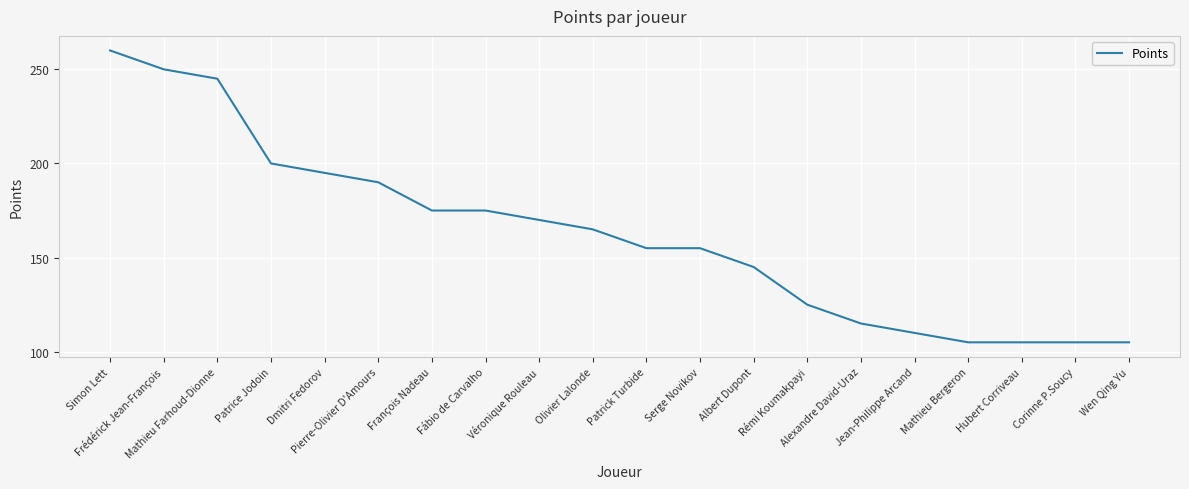

What is the difference between the maximum and minimum values?

155